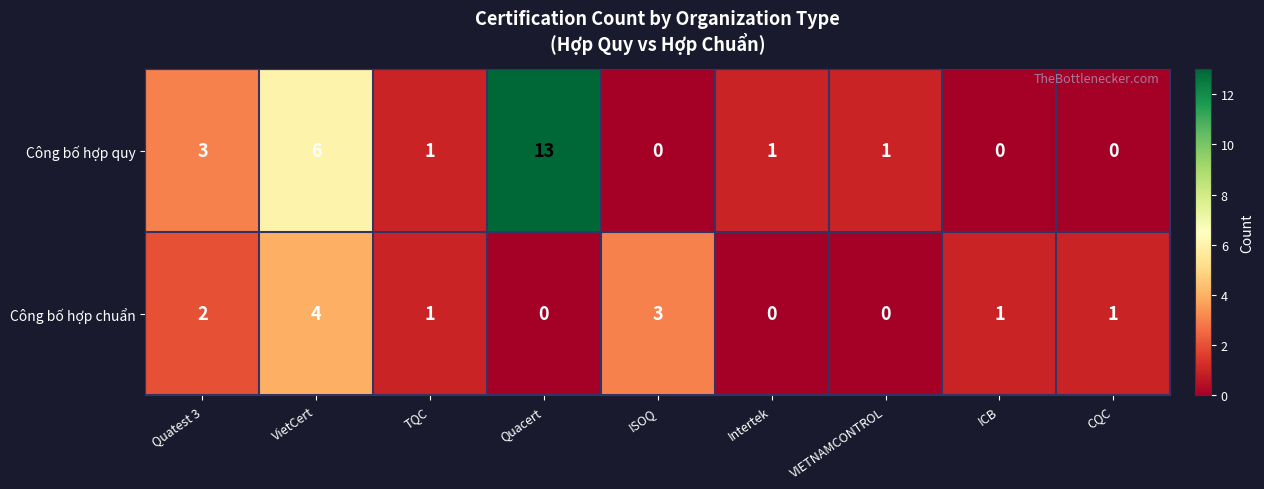

What is the spread (max minus min) of values at CQC?

1